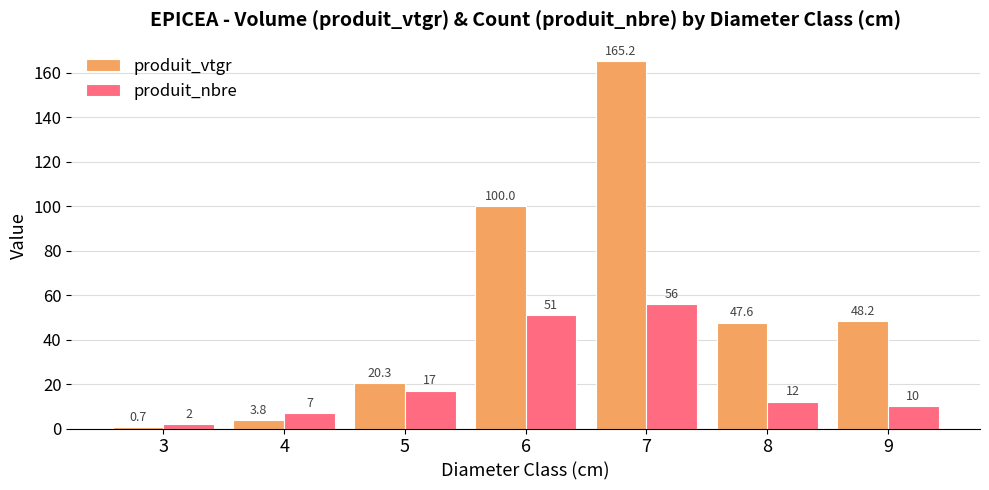

Rank the series by their average value, from lowest to highest.

produit_nbre, produit_vtgr